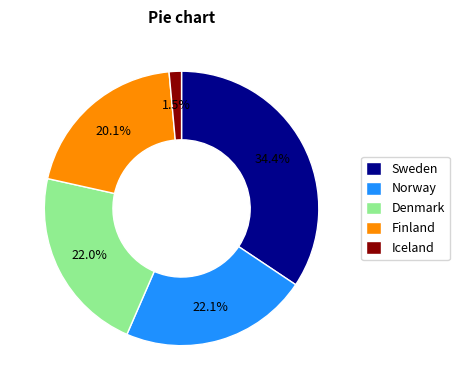

True or false: Finland accounts for 20% of the total.

True